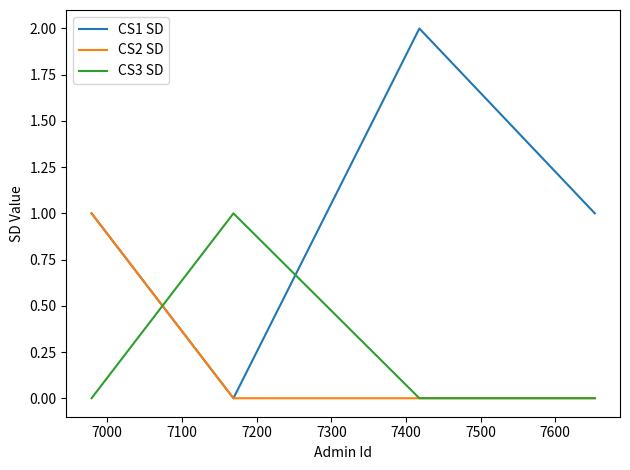

Which series has the widest spread of values?

CS1 SD